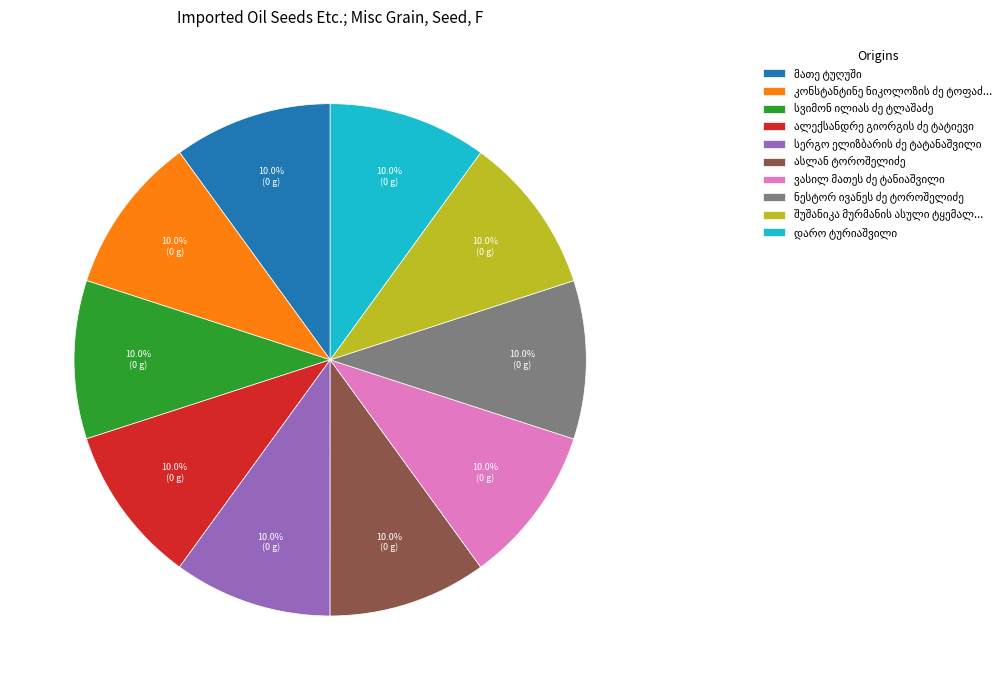

Is there any slice that represents more than half of the pie?

No